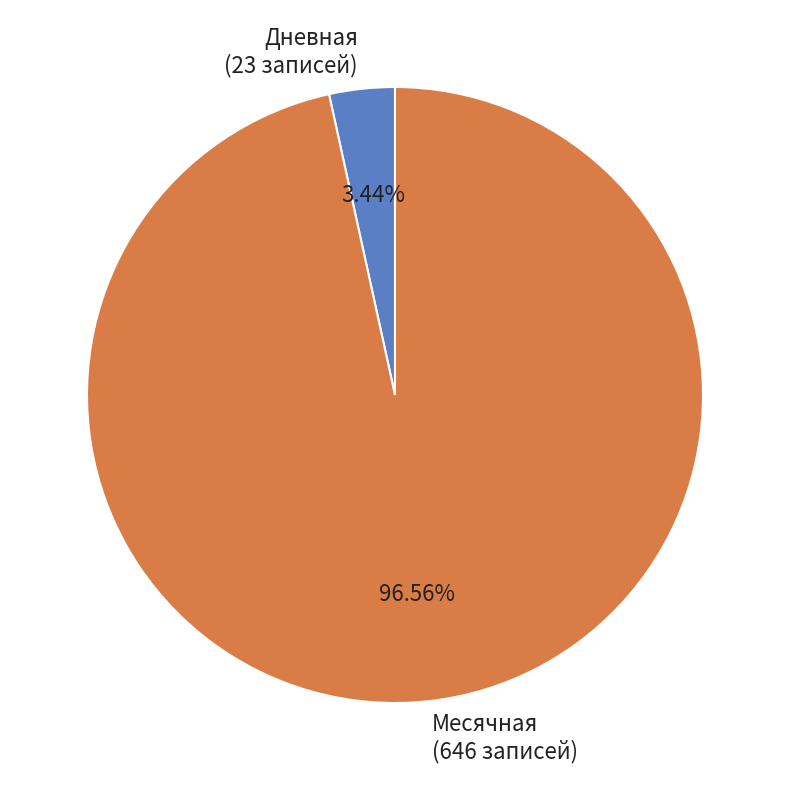

Which category has the smallest portion of the pie?

Дневная